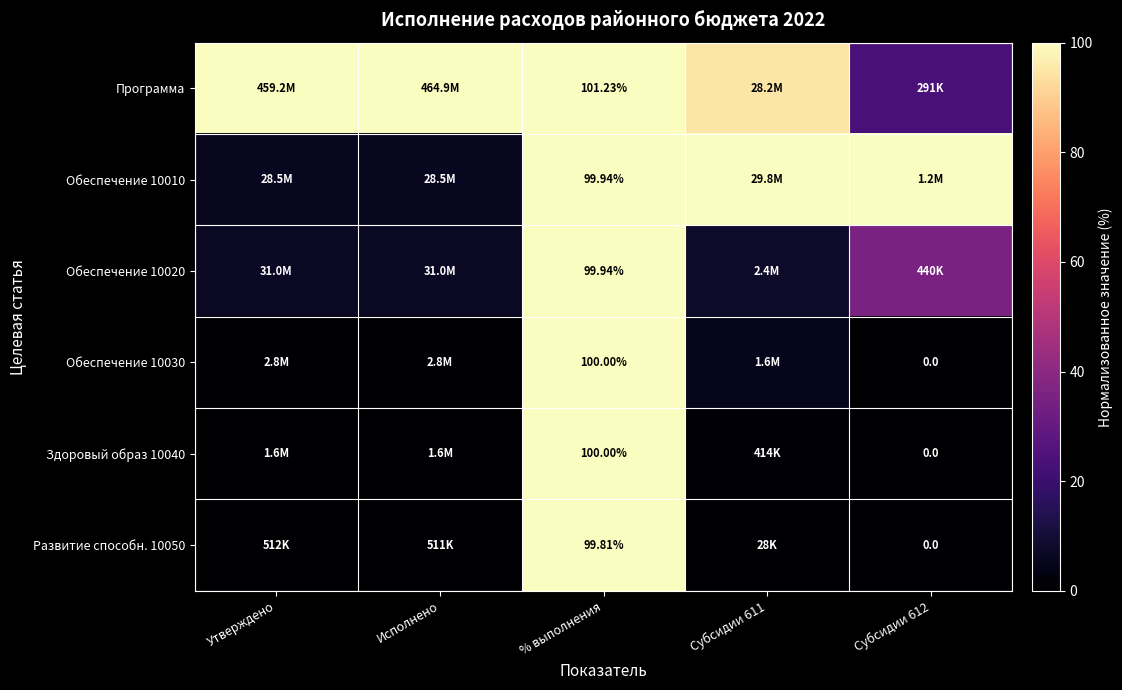

What is the difference between the maximum and minimum values in the Здоровый образ 10040 series?

100.0